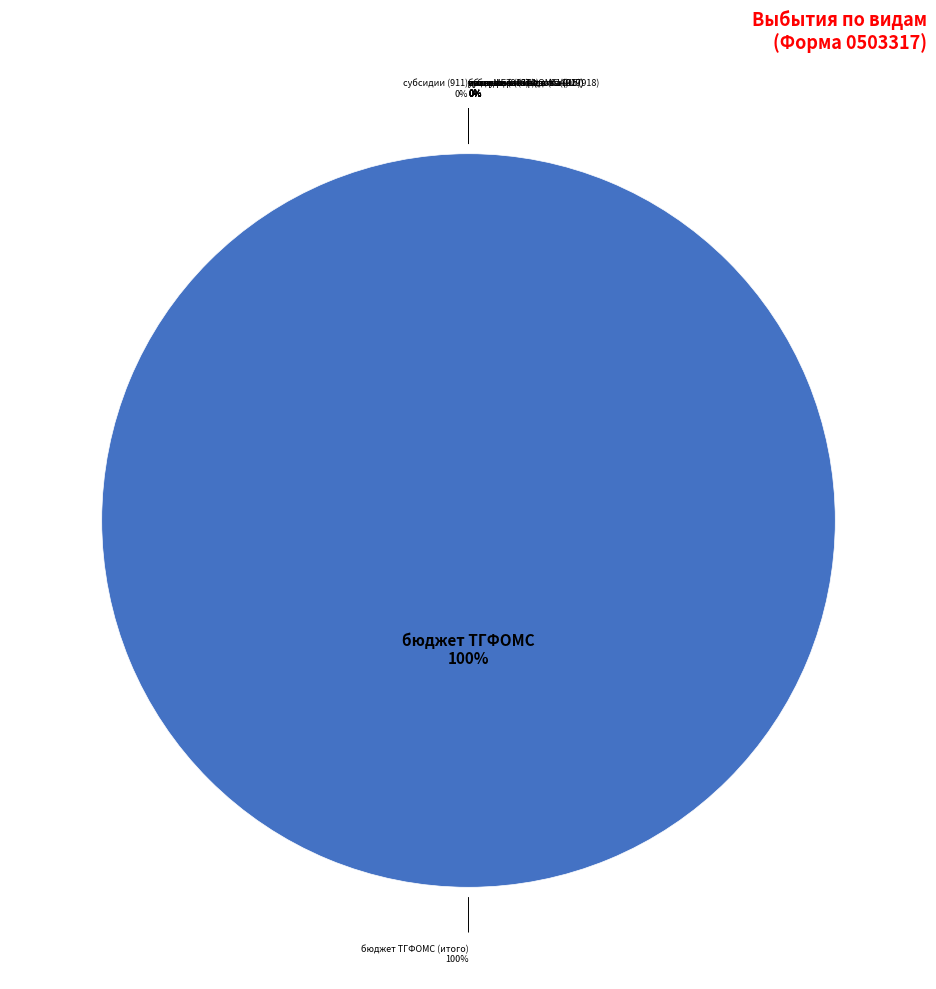

The возврат неиспользованных остатков субсидий slice represents 1% of the pie. True or false?

False